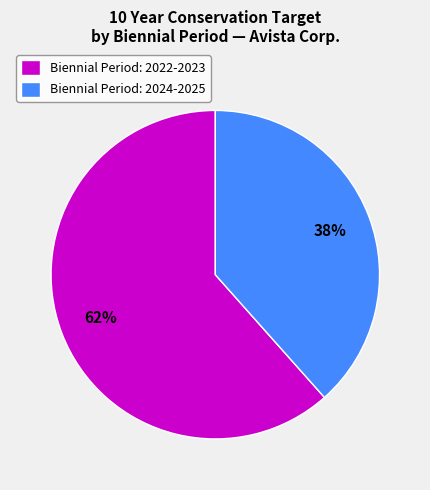

The Biennial Period: 2022-2023 slice represents 56% of the pie. True or false?

False